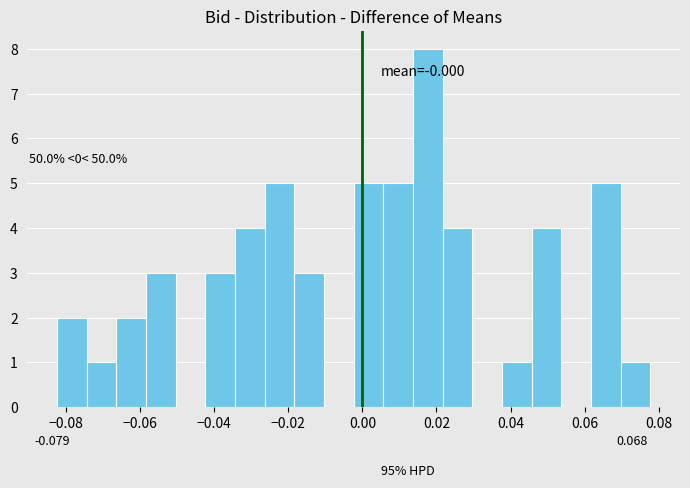

Which range on the x-axis has the tallest bar?

0.014 to 0.022